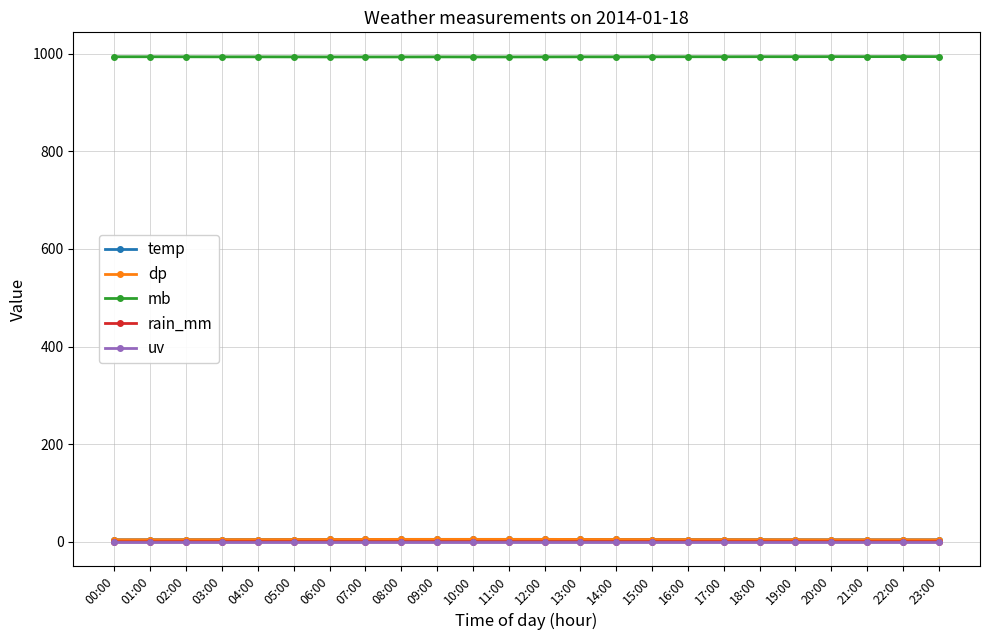

The value of dp at 06:00 is 4.9. True or false?

True